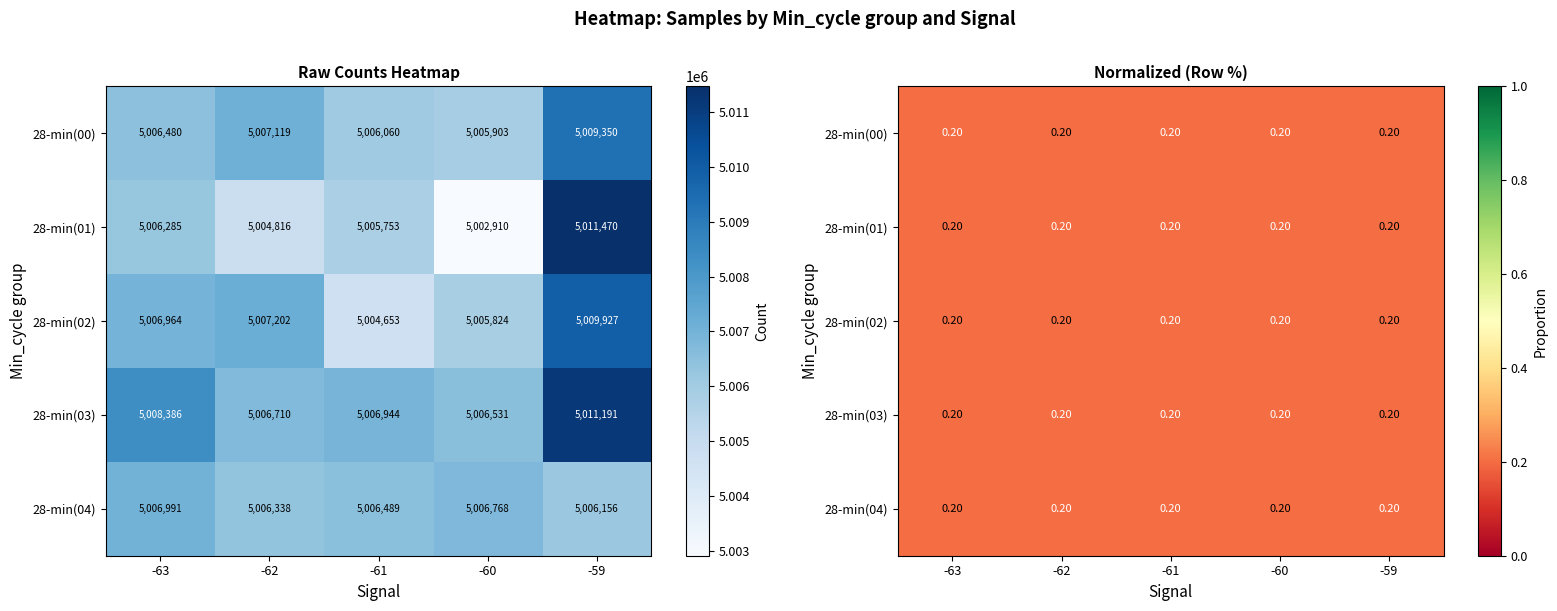

Rank the categories by 28-min(04) value from lowest to highest.

-59, -62, -61, -60, -63